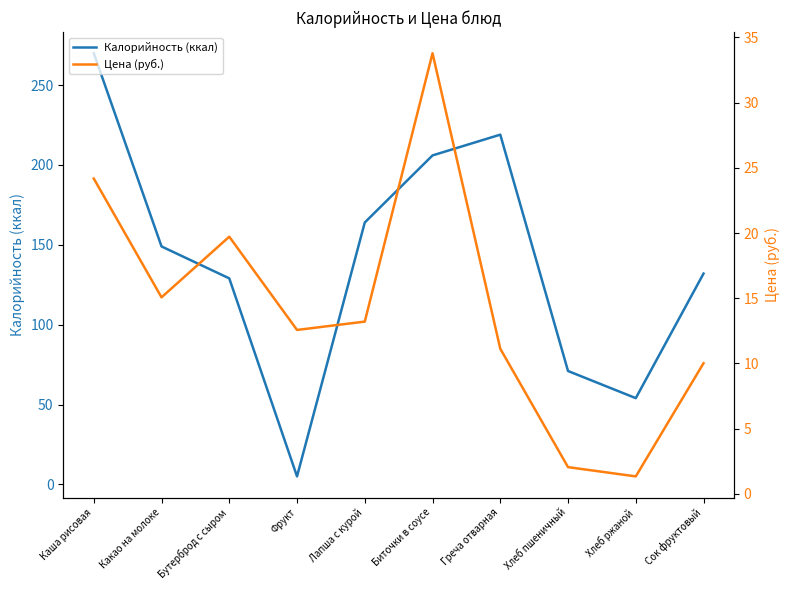

What is the difference between the second highest and second lowest values in the Калорийность (ккал) series?

165